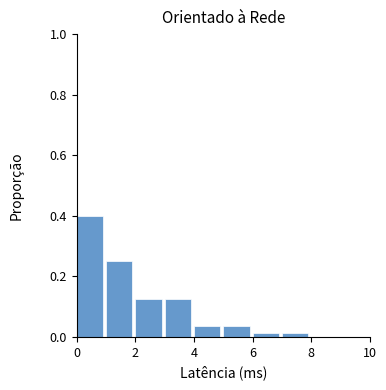

What is the height of the bar covering 1 to 2 on the x-axis? The values are not printed on the chart, so give them approximately, as read against the axis.

0.26